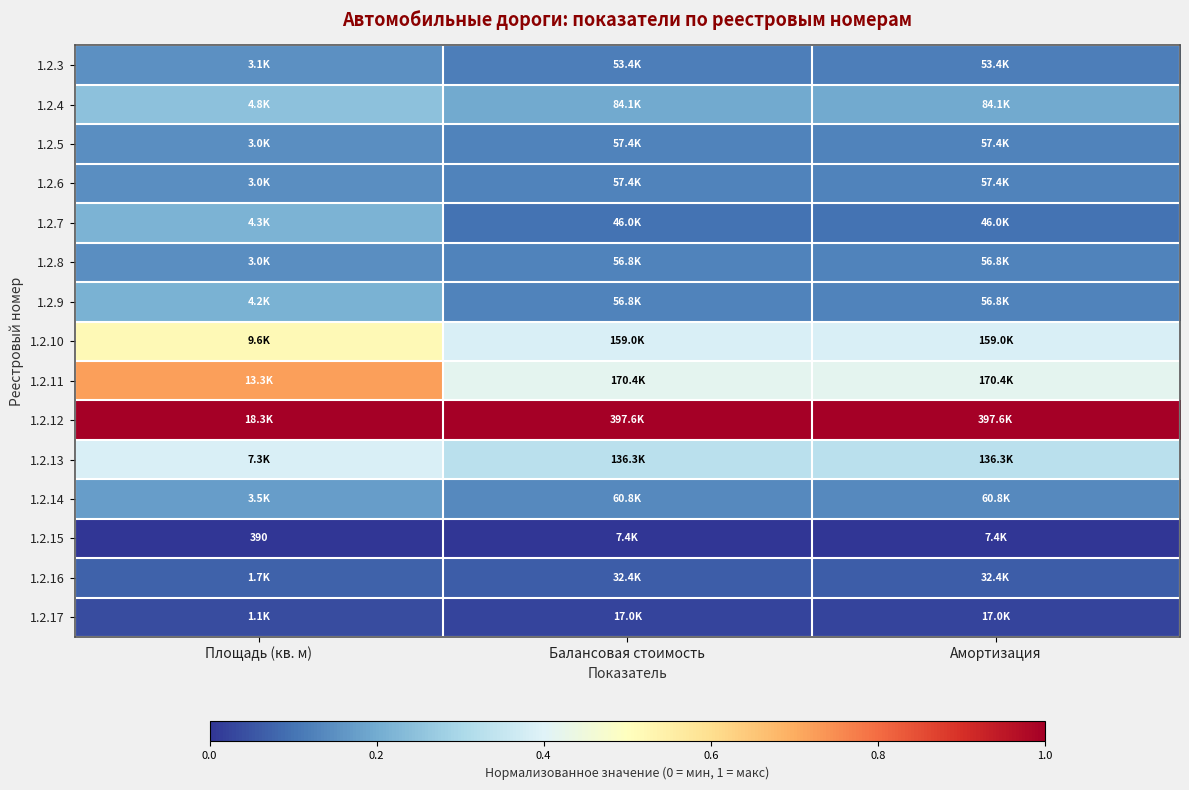

The value of 1.2.9 at Площадь (кв. м) is 0.1. True or false?

False